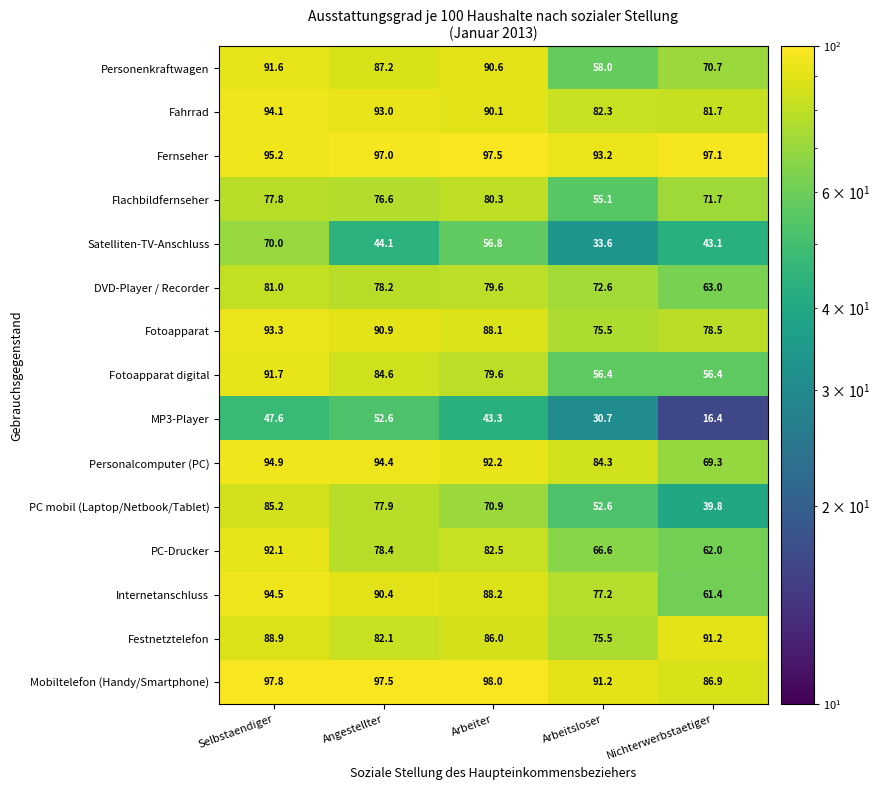

Is the value of Fotoapparat digital at Arbeitsloser greater than the value of Festnetztelefon at Arbeitsloser?

No